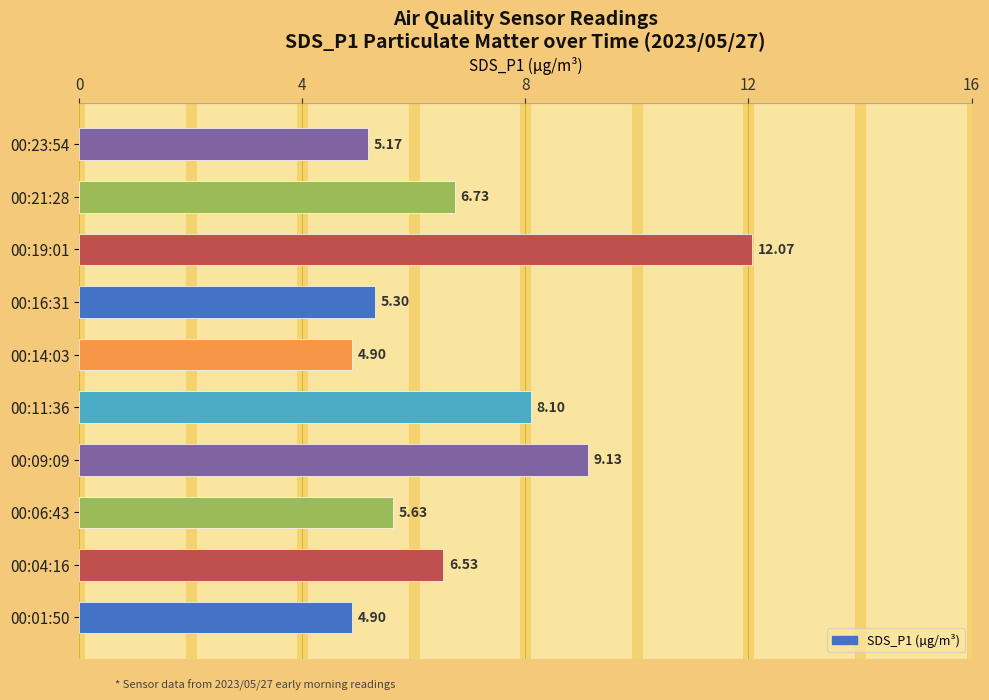

Between 00:16:31 and 00:11:36, which is larger?

00:11:36